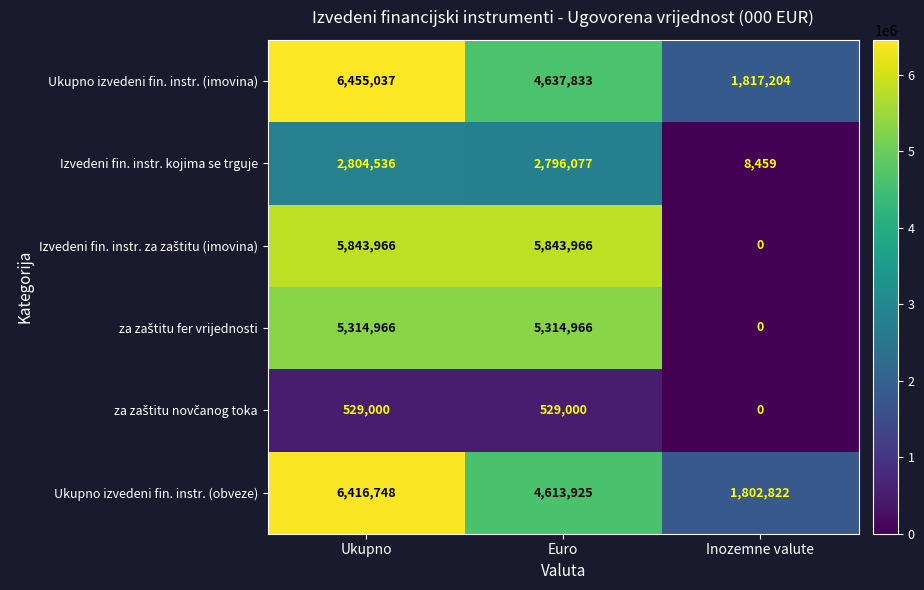

What is the sum of the Izvedeni fin. instr. kojima se trguje values at Euro and Ukupno?

5600613